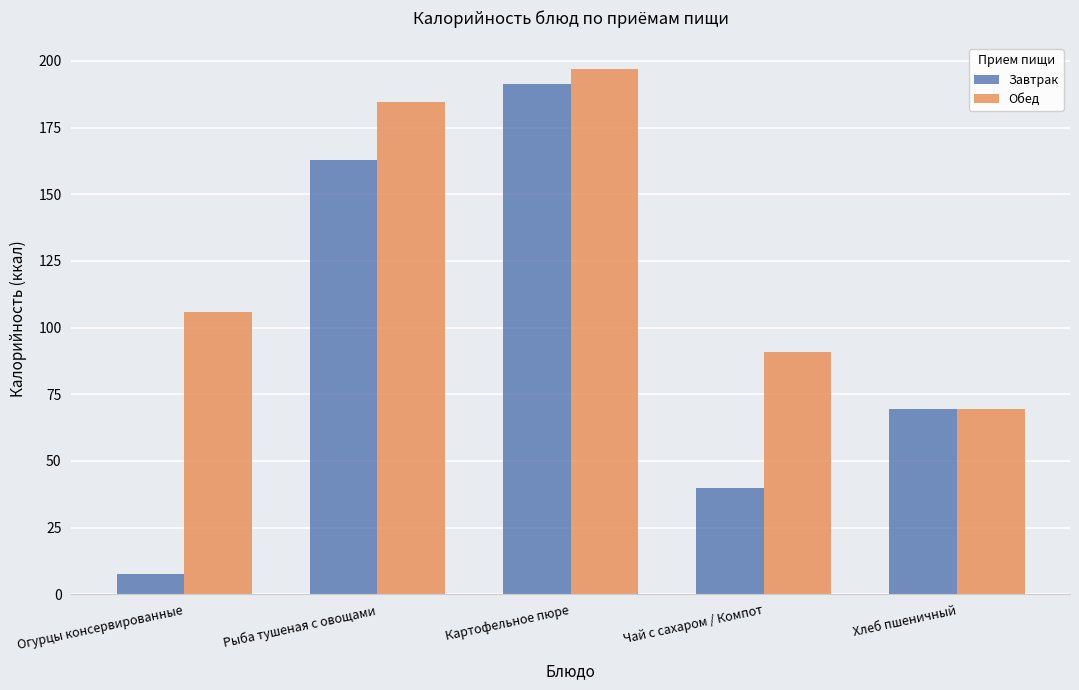

How many bars are there in total?

10